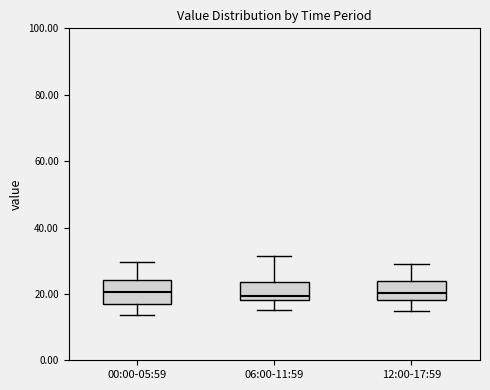

Where is the lower edge of the box for 12:00-17:59 on the y-axis? The values are not printed on the chart, so give them approximately, as read against the axis.

18